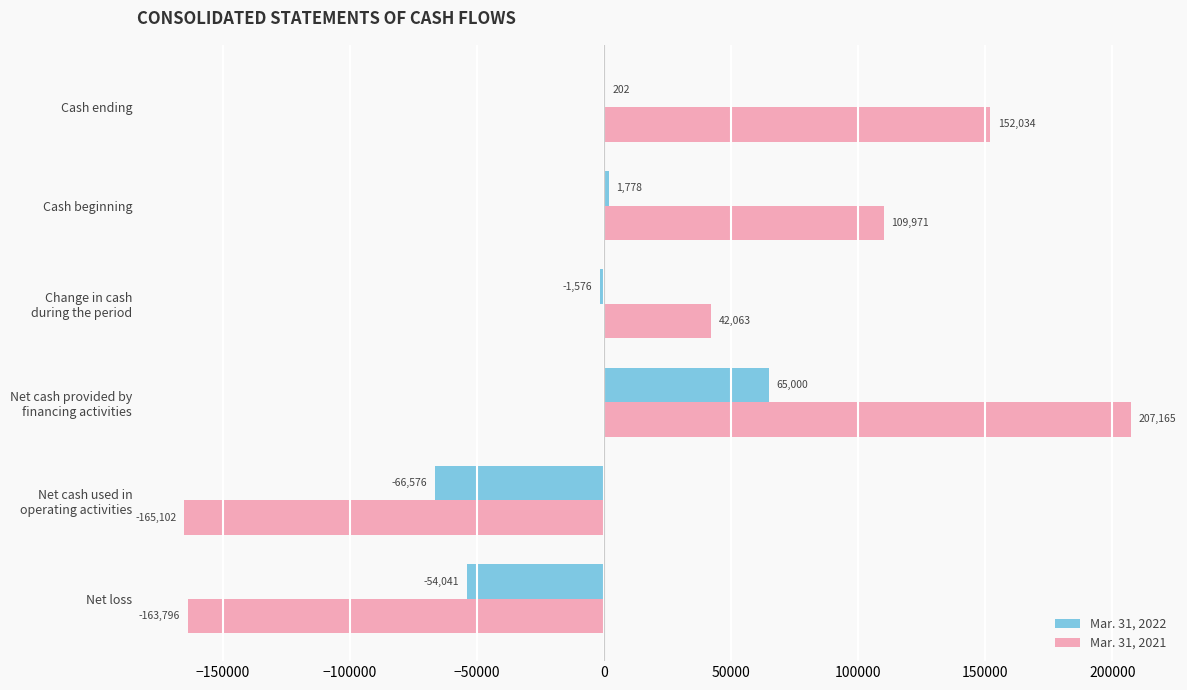

What is the maximum value for Mar. 31, 2022?

65000